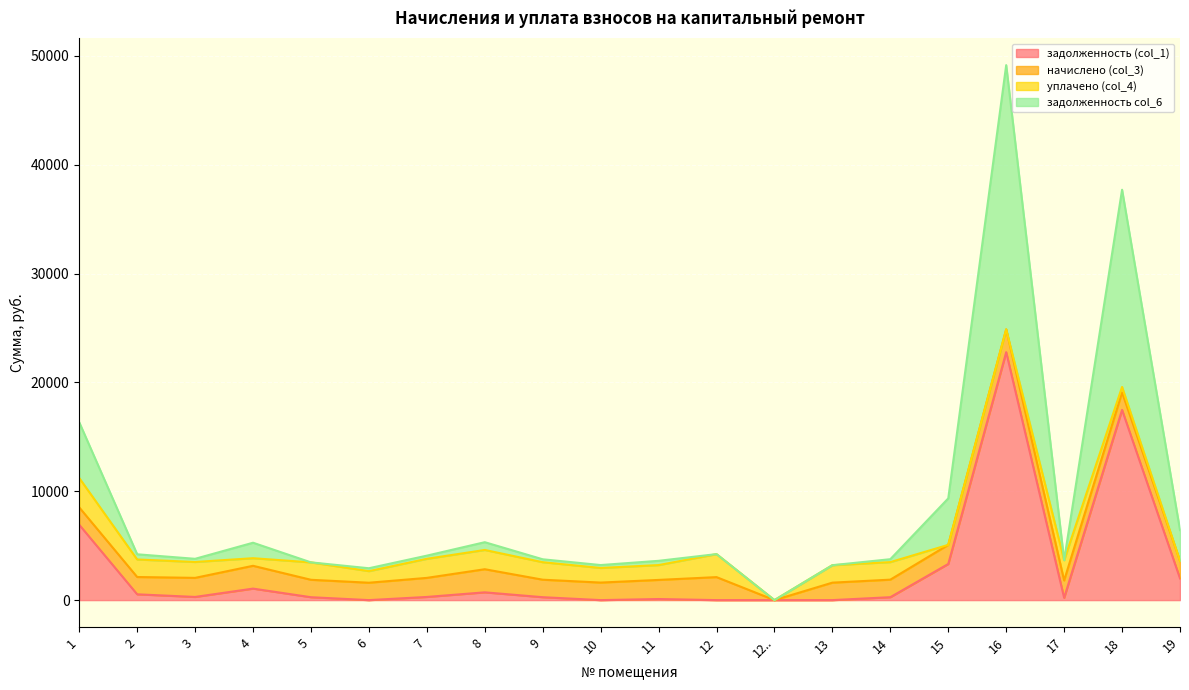

What is the average value of the задолженность col_6 series?

4478.5